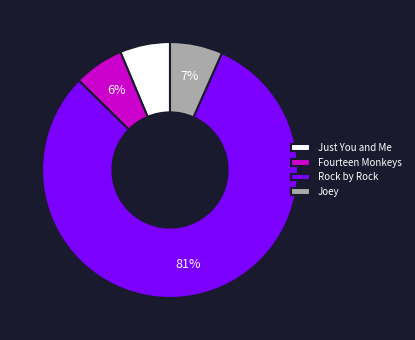

Which category has the biggest portion of the pie?

Rock by Rock